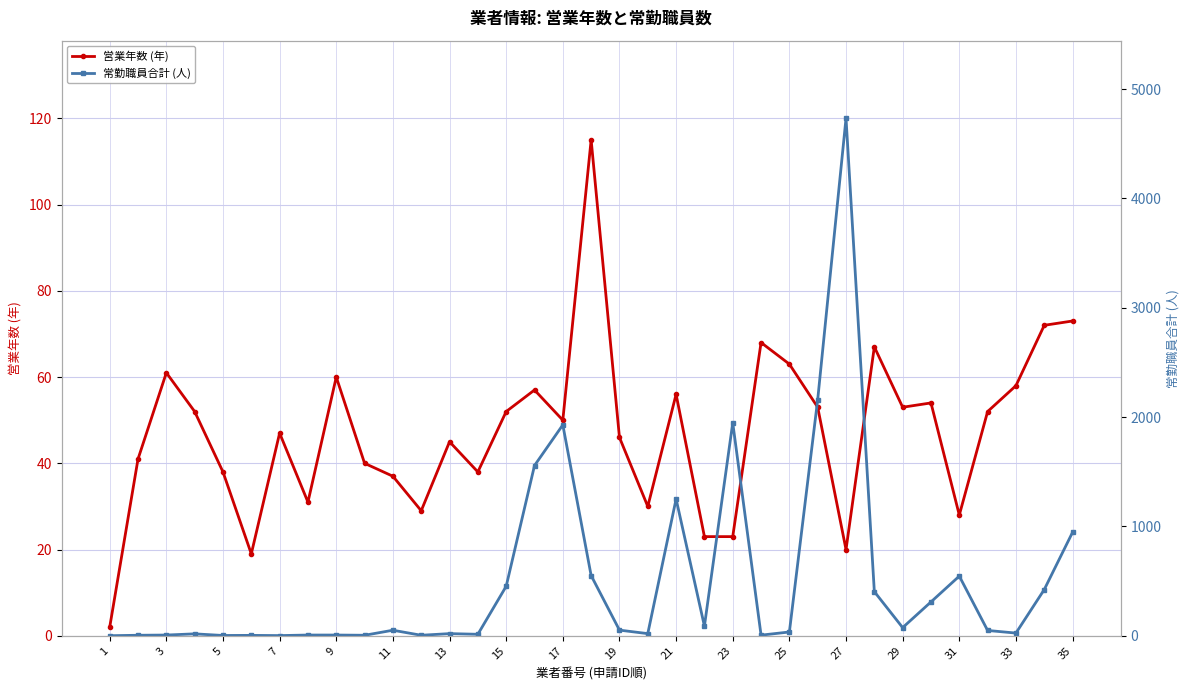

What is the average value of the 営業年数 (年) series?

47